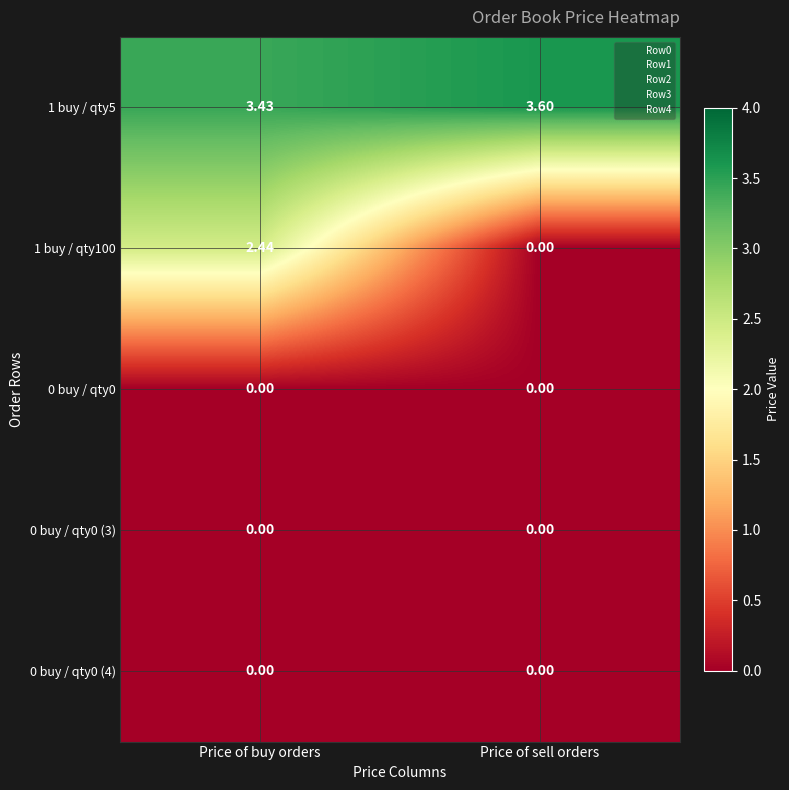

Which label corresponds to the largest value in the chart?

Price of sell orders